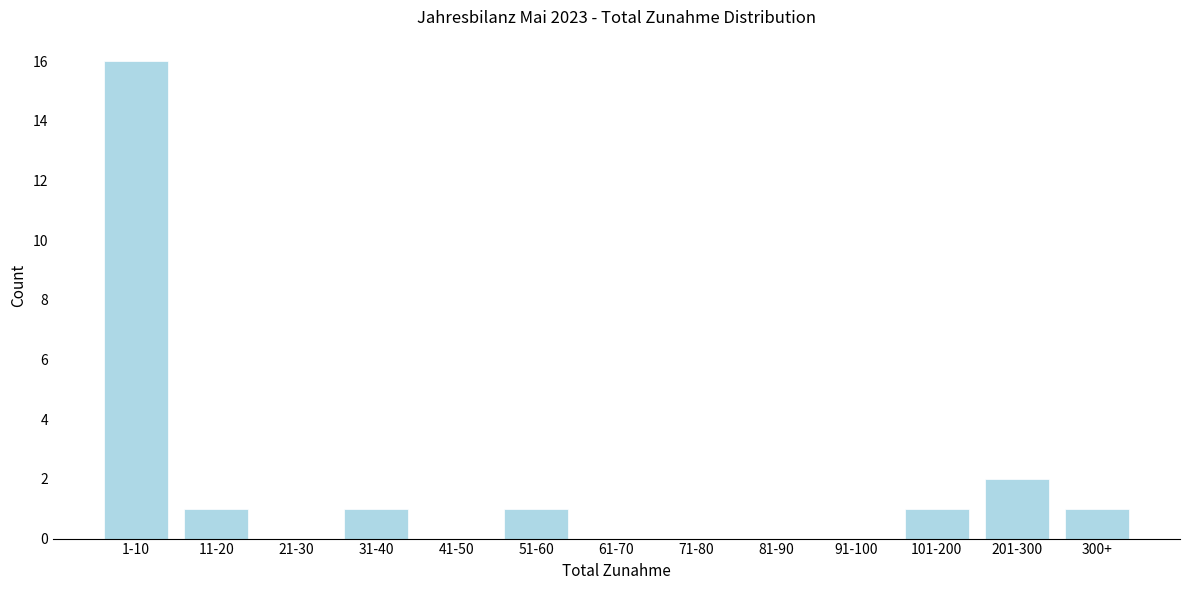

Reading left to right, transcribe all the data shown in this chart.

1-10=16	11-20=1	21-30=0	31-40=1	41-50=0	51-60=1	61-70=0	71-80=0	81-90=0	91-100=0	101-200=1	201-300=2	300+=1